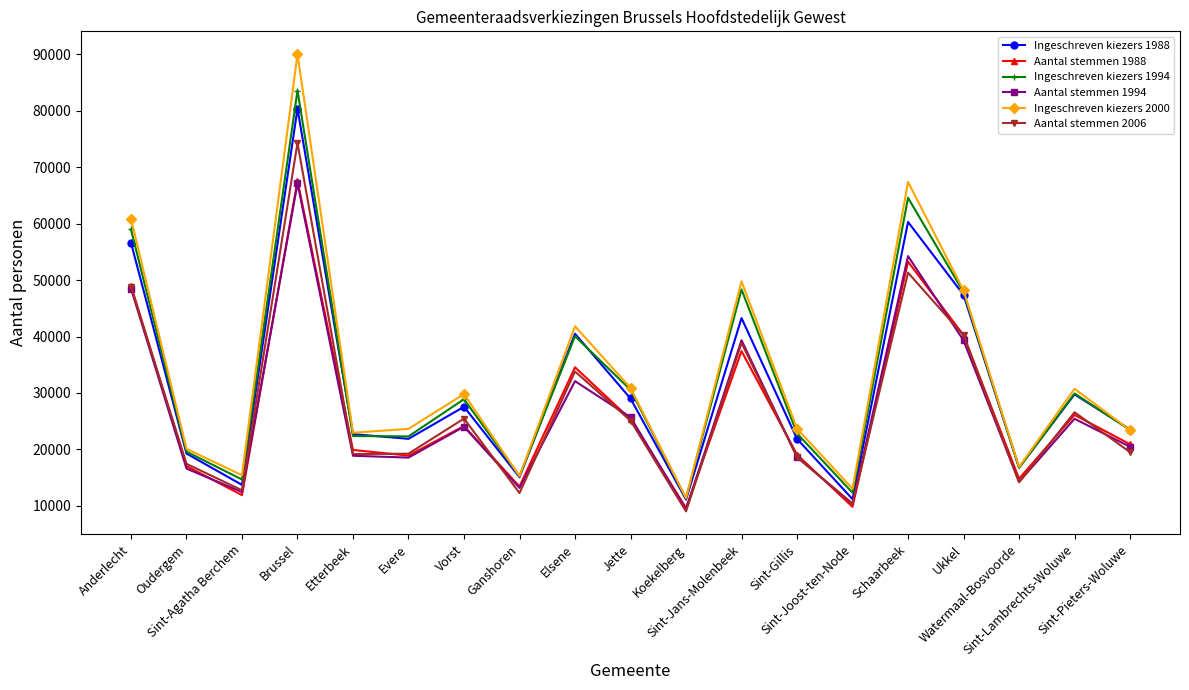

What is the sum of all Aantal stemmen 1994 values?

508575